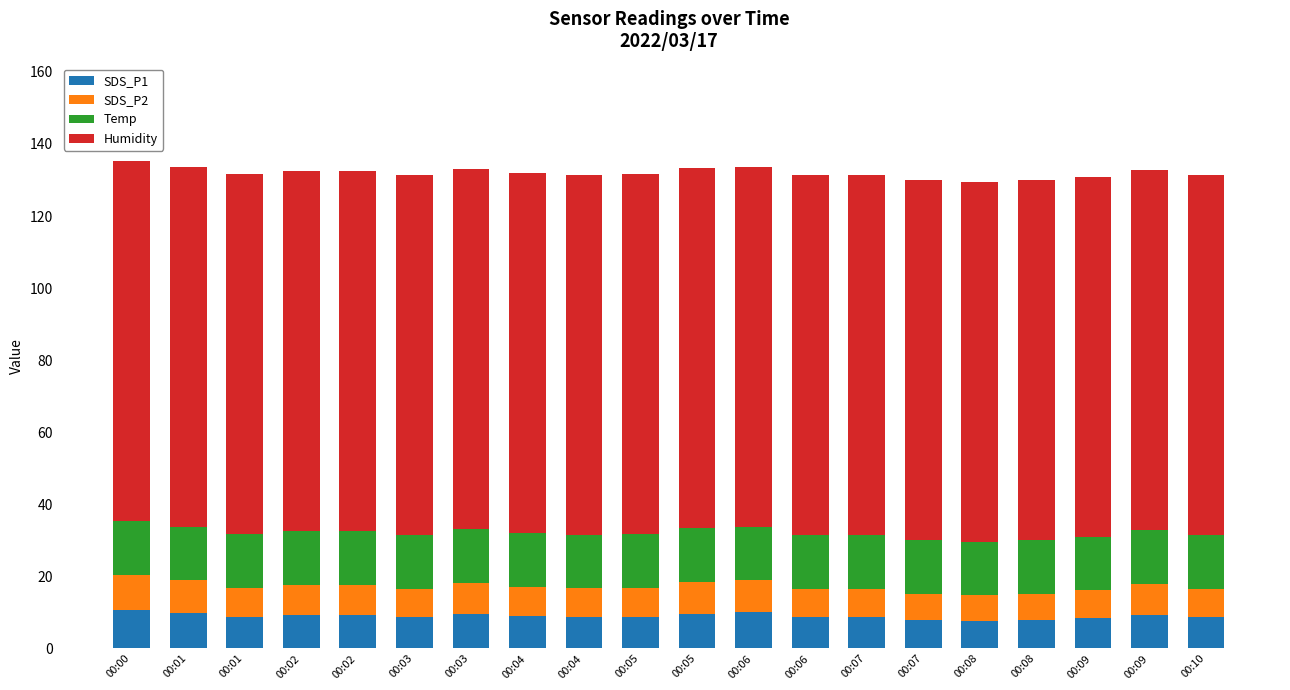

True or false: Humidity has a value of 99.9 at 00:01.

True